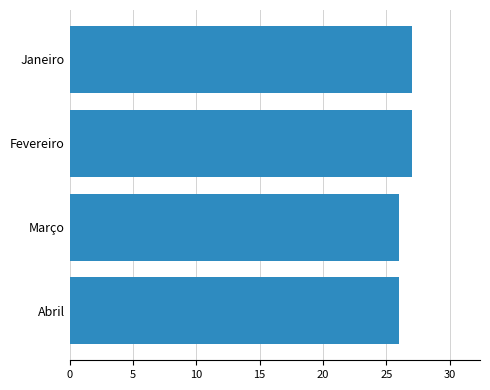

How many distinct data groups are displayed?

1